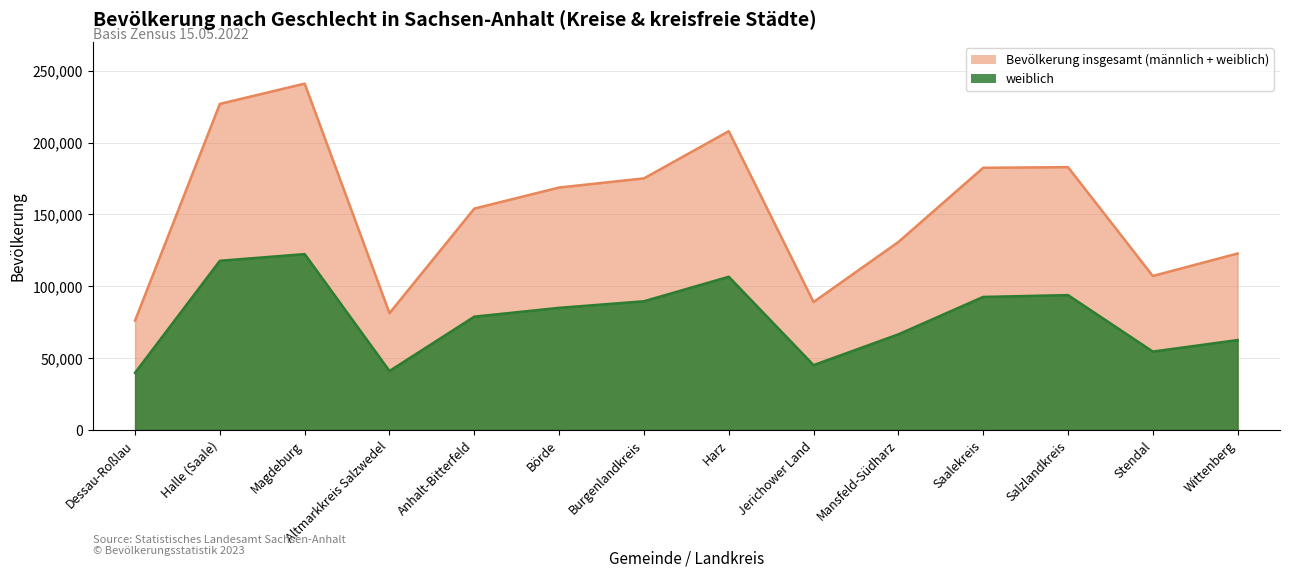

Does the chart display data point markers on the line(s)?

No